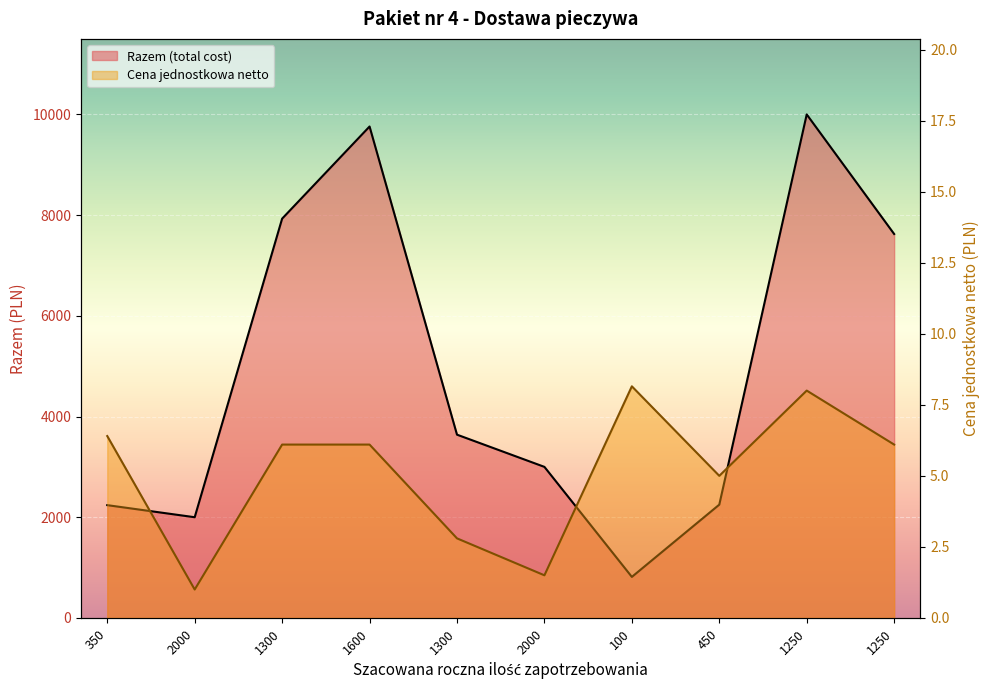

What is the difference between the second highest and second lowest values in the Razem (total cost) series?

7760.0